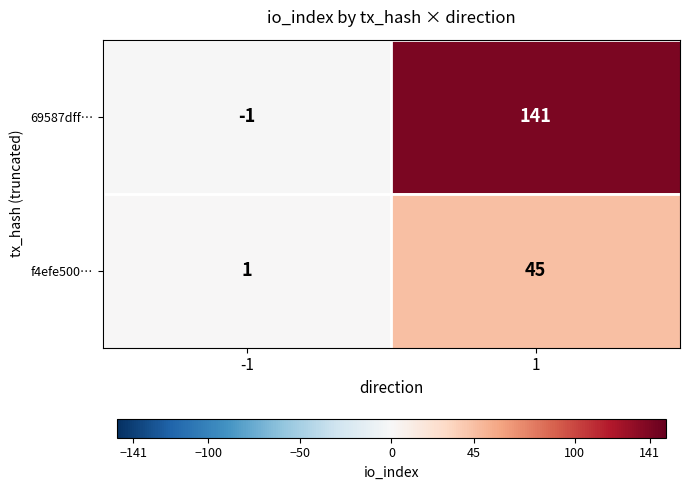

List the series in order of their peak value, lowest first.

f4efe500…, 69587dff…